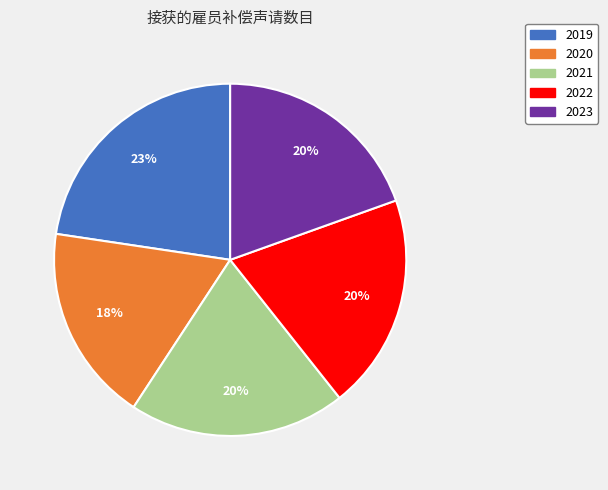

Is it true that 2022 is 20% of the pie?

True